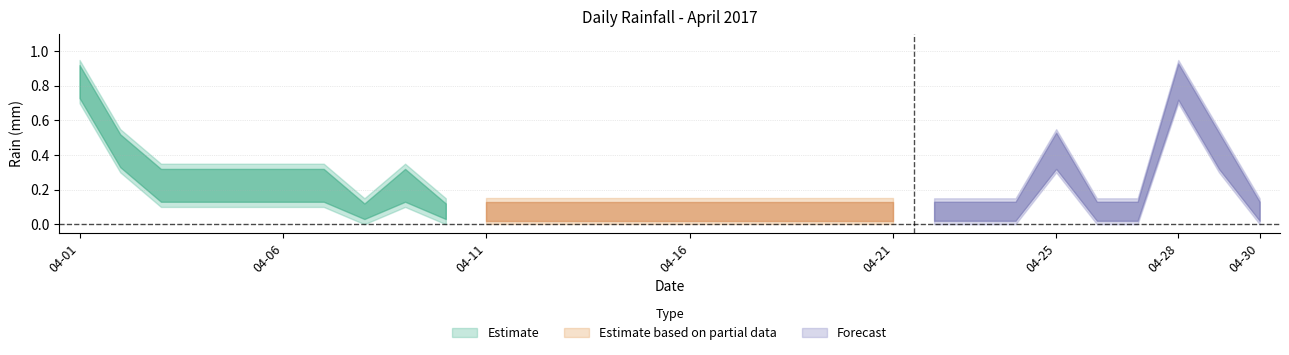

True or false: the data shows 0.3 at 2017-04-03.

False